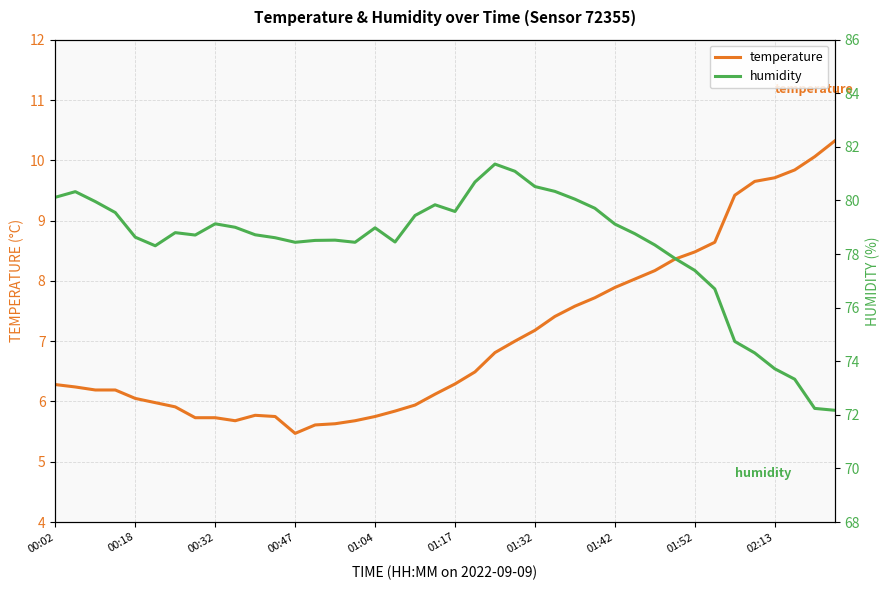

What is the smallest value displayed?

5.5